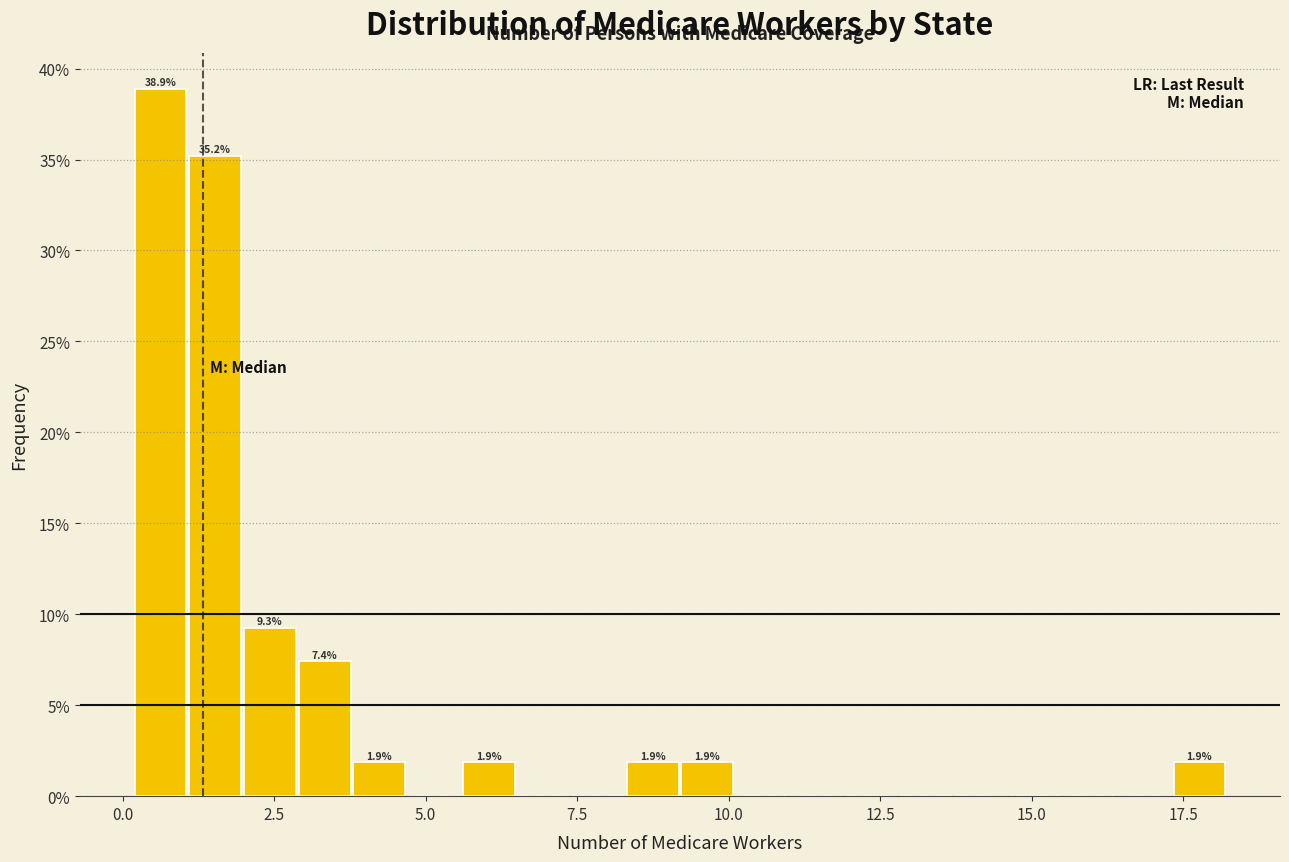

Read against the x-axis, roughly where is the centre of the tallest bar?

0.5